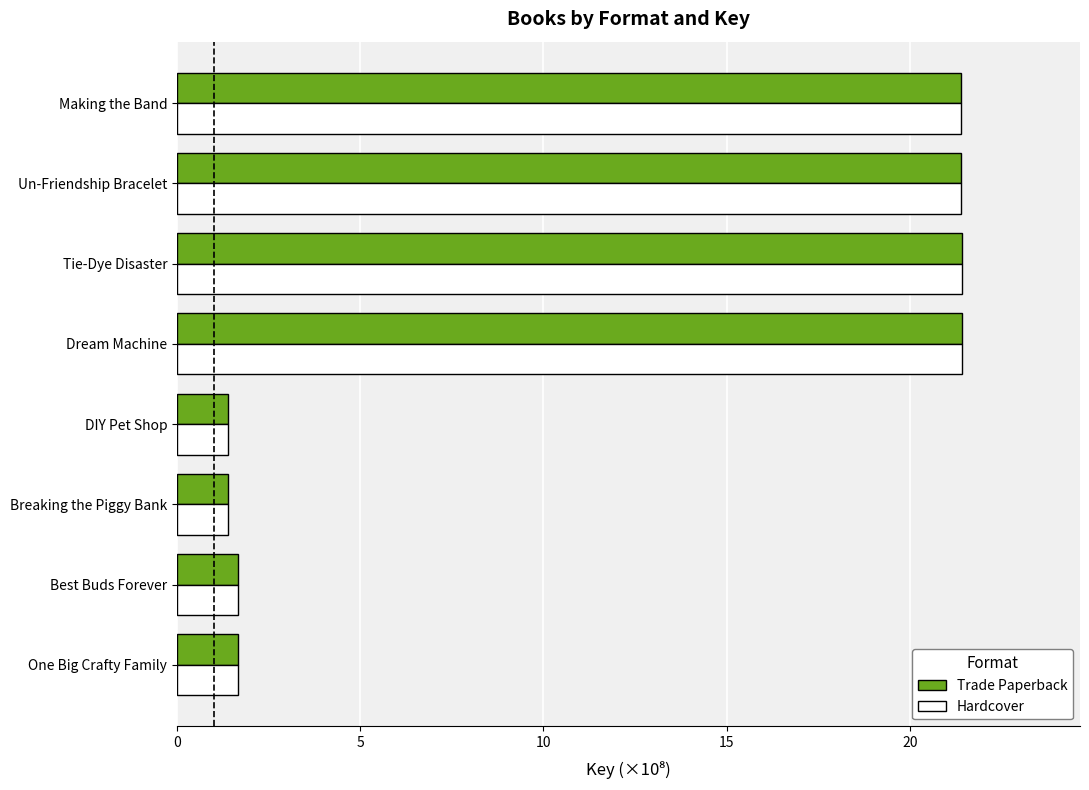

The Trade Paperback series shows 21.4 at Tie-Dye Disaster. True or false?

True